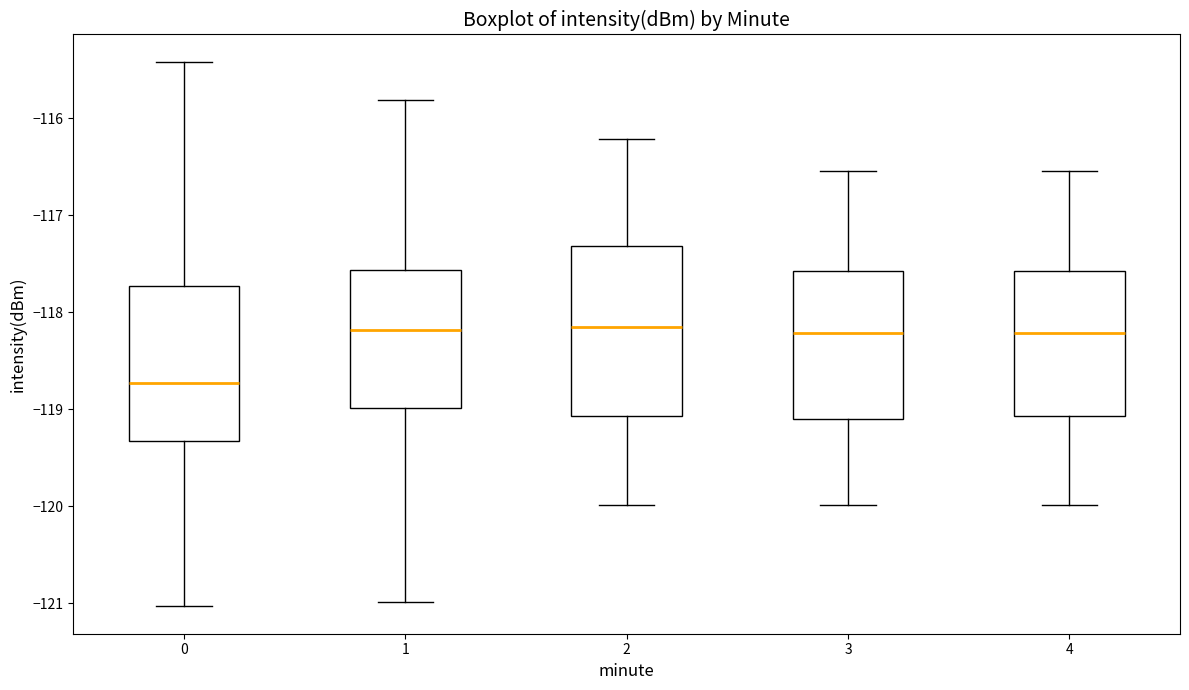

Reading left to right, transcribe this box plot: for each box, give where its median line is, the range the box spans, and where its two whiskers end, as read against the y-axis. The values are not printed on the chart, so give them approximately, as read against the axis.

0: median -118.7, box -119.3 to -117.7, whiskers -121.0 to -115.4
1: median -118.2, box -119.0 to -117.6, whiskers -121.0 to -115.8
2: median -118.2, box -119.1 to -117.3, whiskers -120.0 to -116.2
3: median -118.2, box -119.1 to -117.6, whiskers -120.0 to -116.5
4: median -118.2, box -119.1 to -117.6, whiskers -120.0 to -116.5